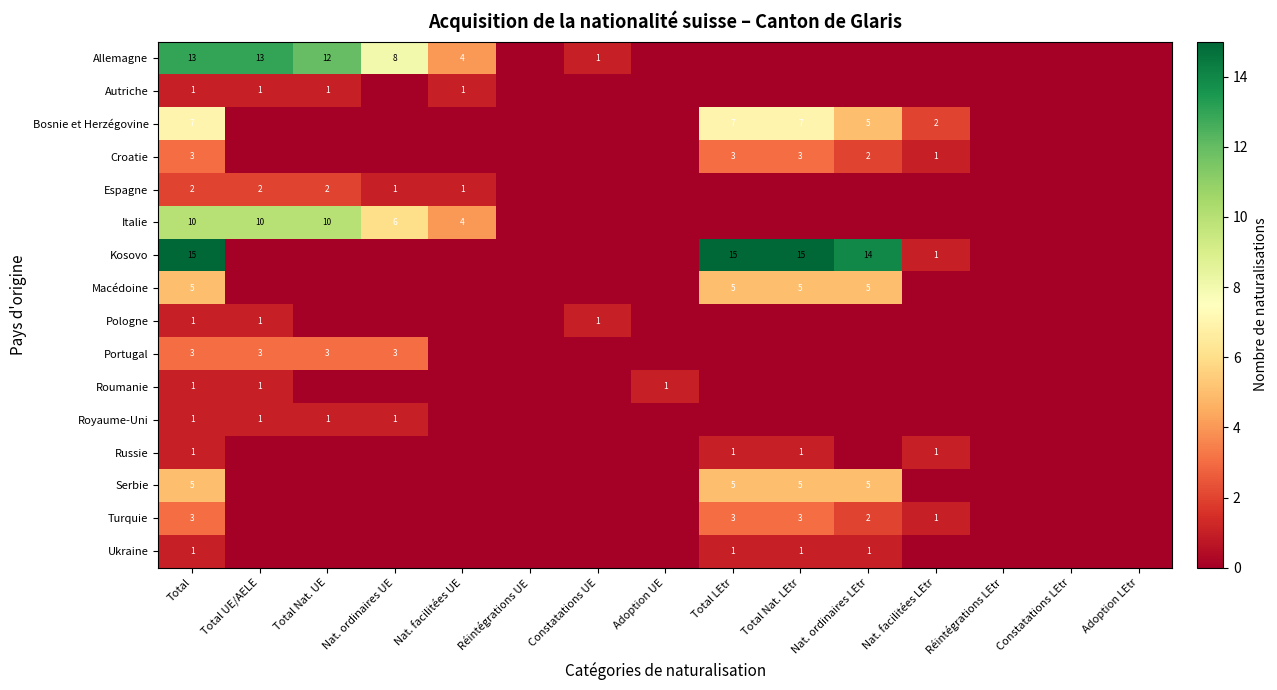

The Turquie series shows 1 at Nat. ordinaires LEtr. True or false?

False